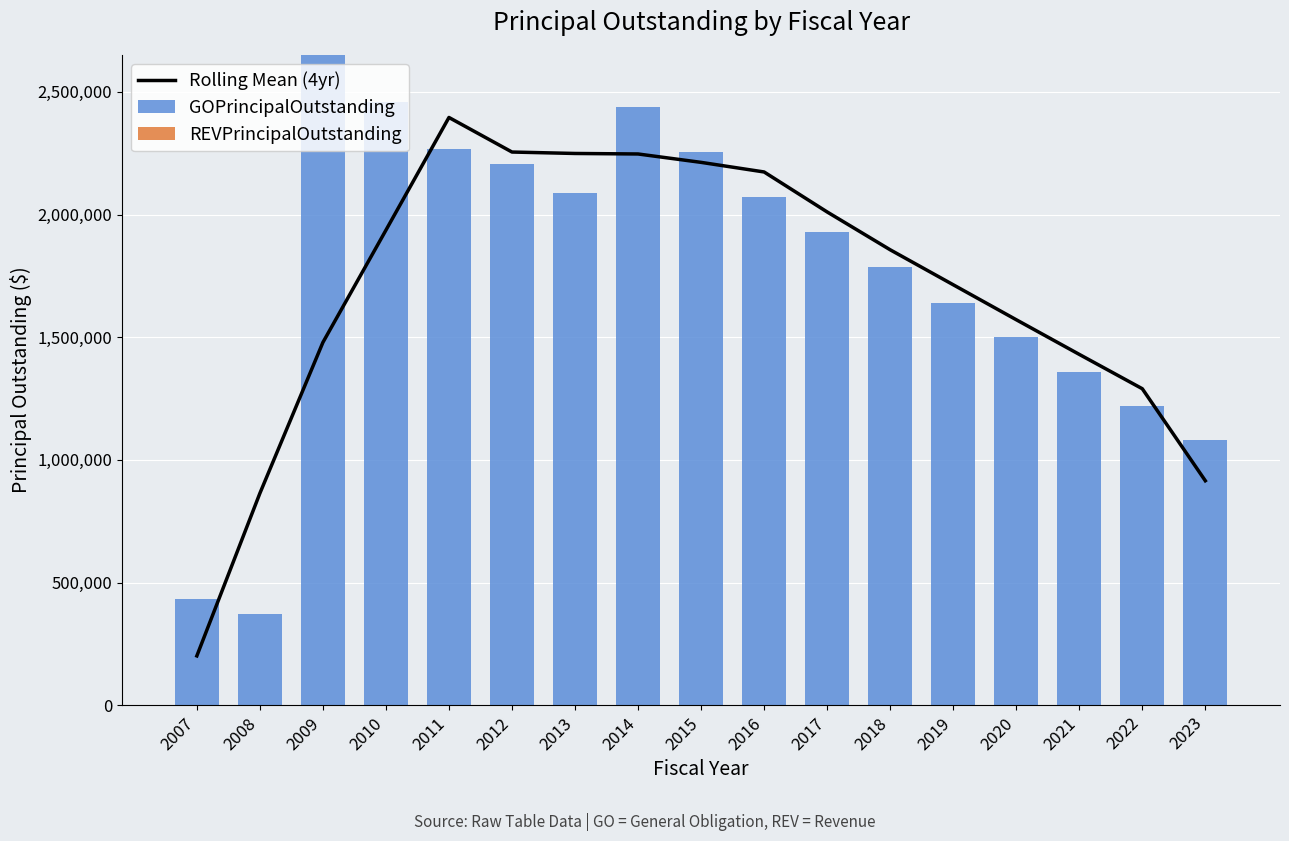

What are all the series names shown in the legend?

Rolling Mean (4yr), GOPrincipalOutstanding, REVPrincipalOutstanding